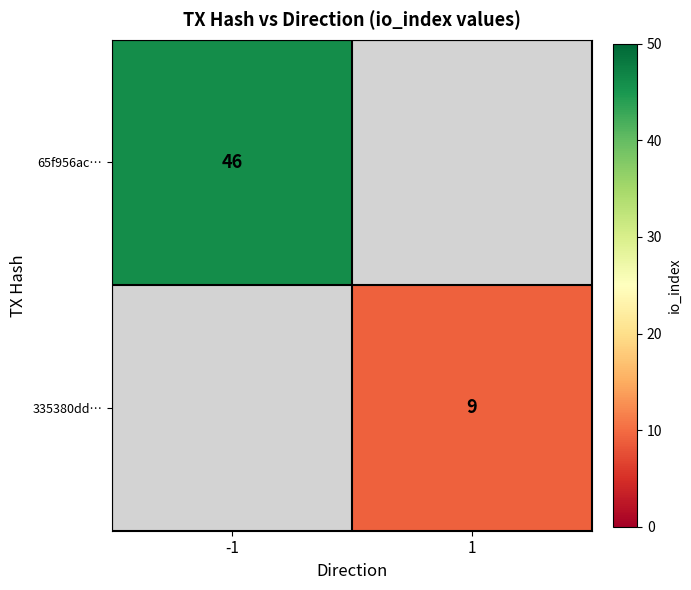

Is the value of 335380dd… at 1 greater than the value of 65f956ac… at -1?

No